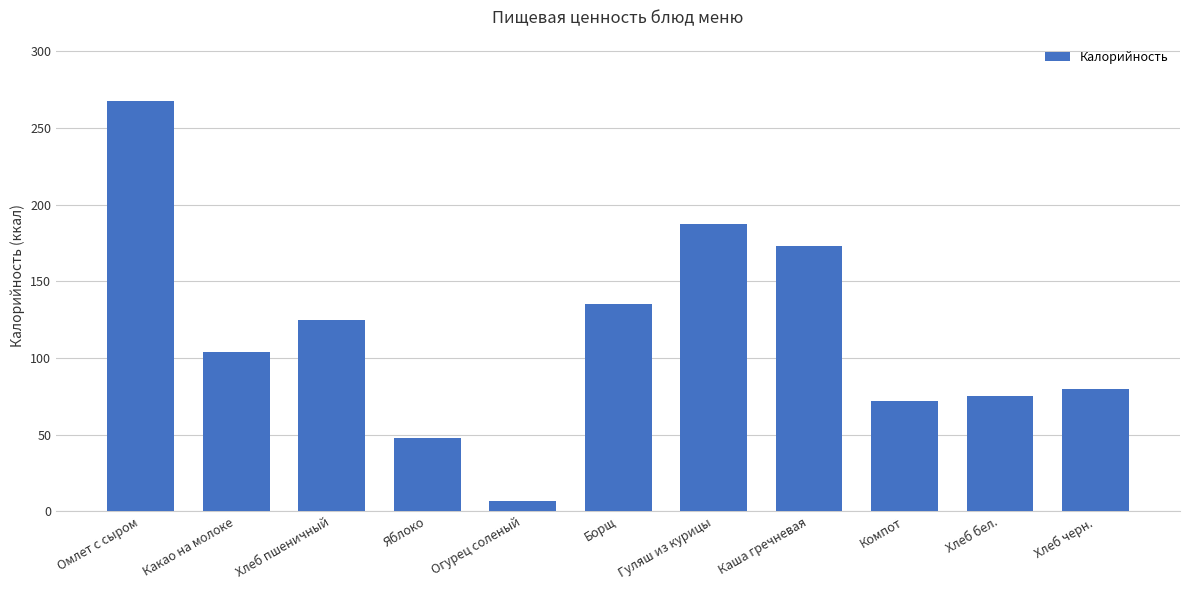

What is the smallest value displayed?

7.0